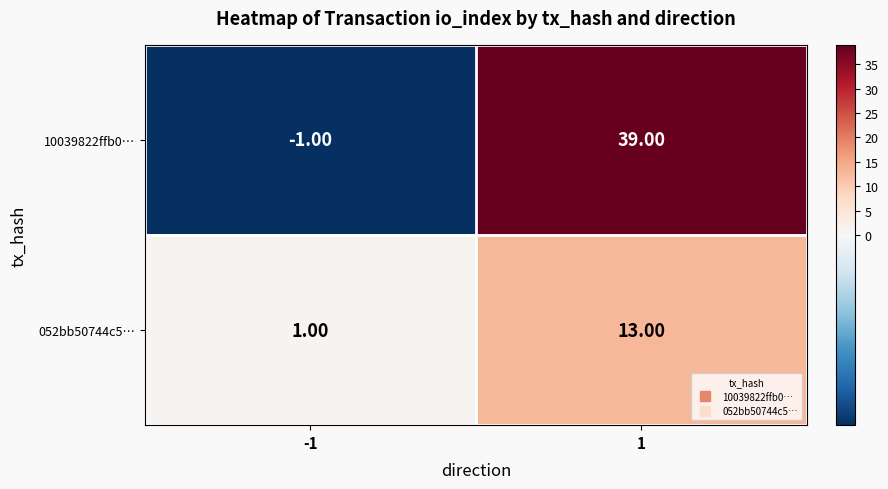

List the series in order of their peak value, lowest first.

052bb50744c5…, 10039822ffb0…